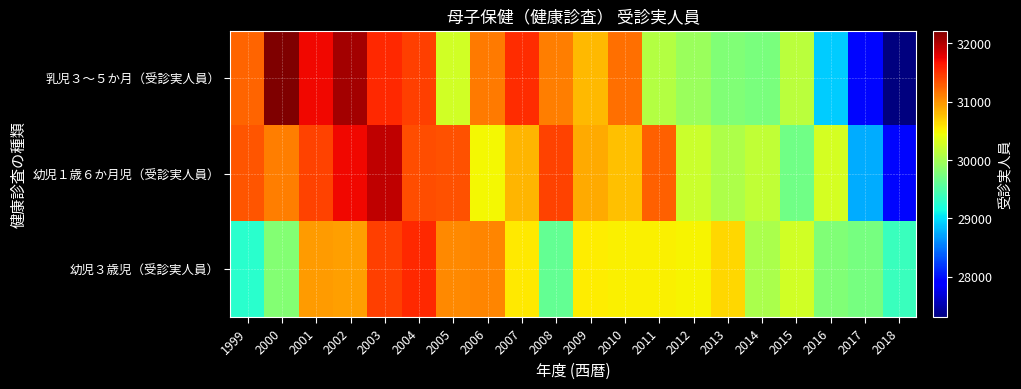

At which category is the sum across all series the highest?

2003